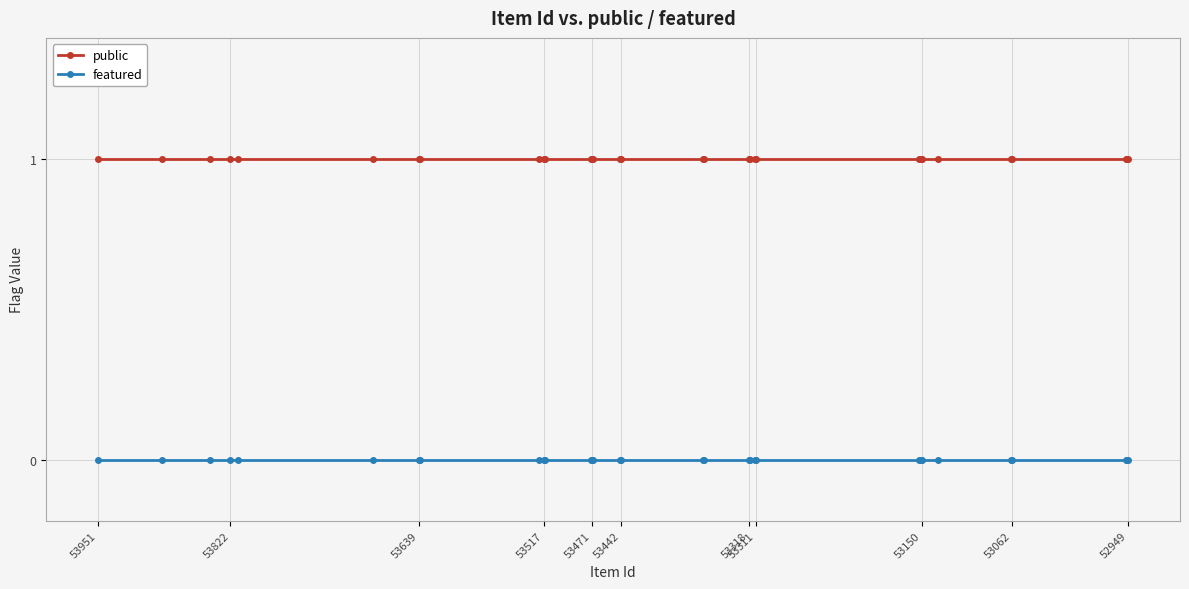

What is the minimum value for public?

1